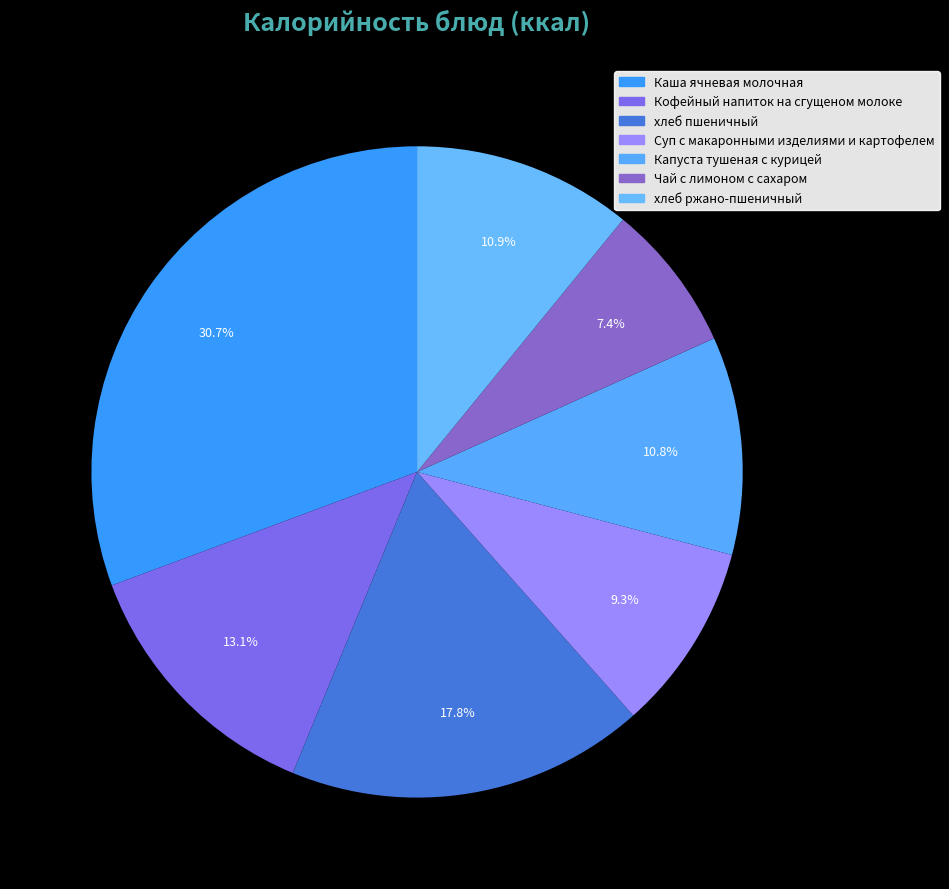

What percentage is the Капуста тушеная с курицей slice, to the nearest percent?

11%